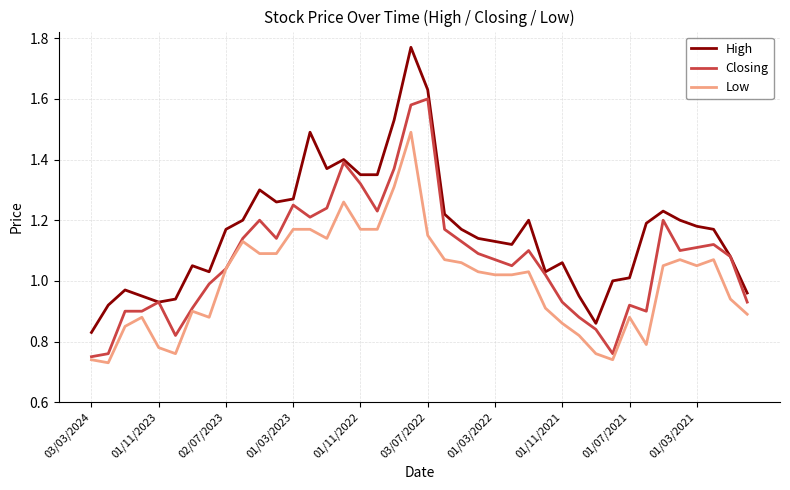

List the series in order of their peak value, lowest first.

Low, Closing, High